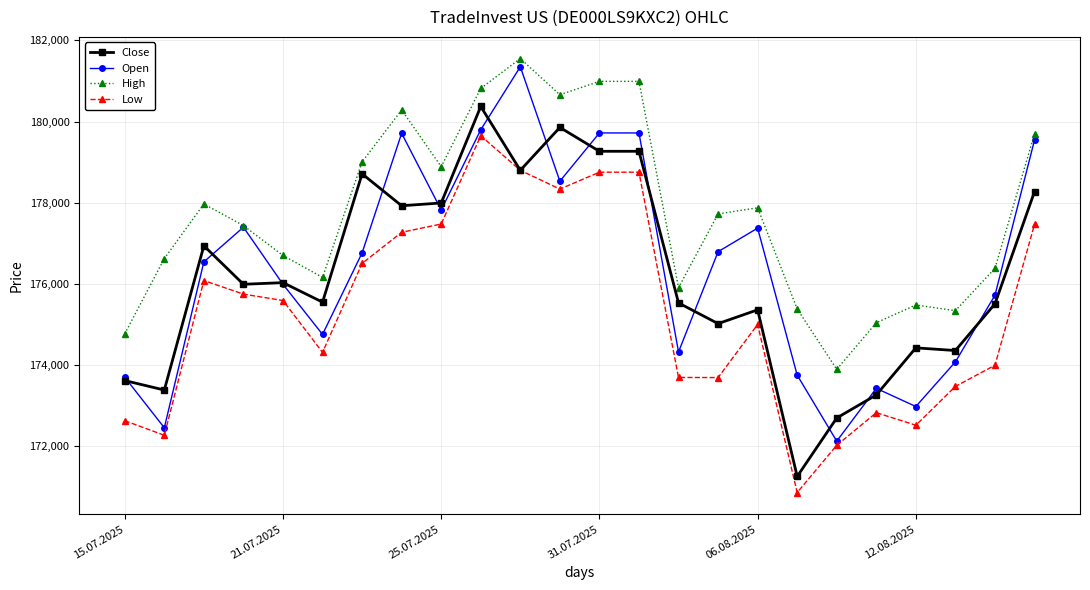

What is the lowest value of the Open series?

172127